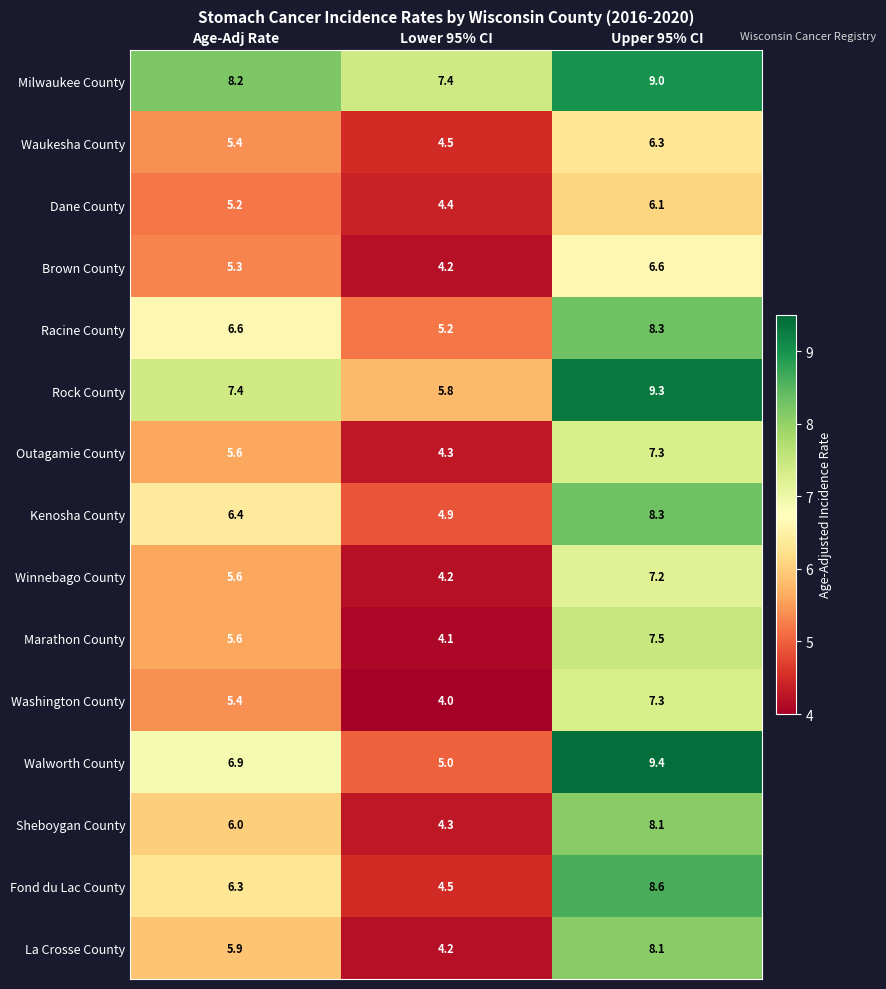

What is the difference between the highest and lowest values at Lower 95% CI?

3.4